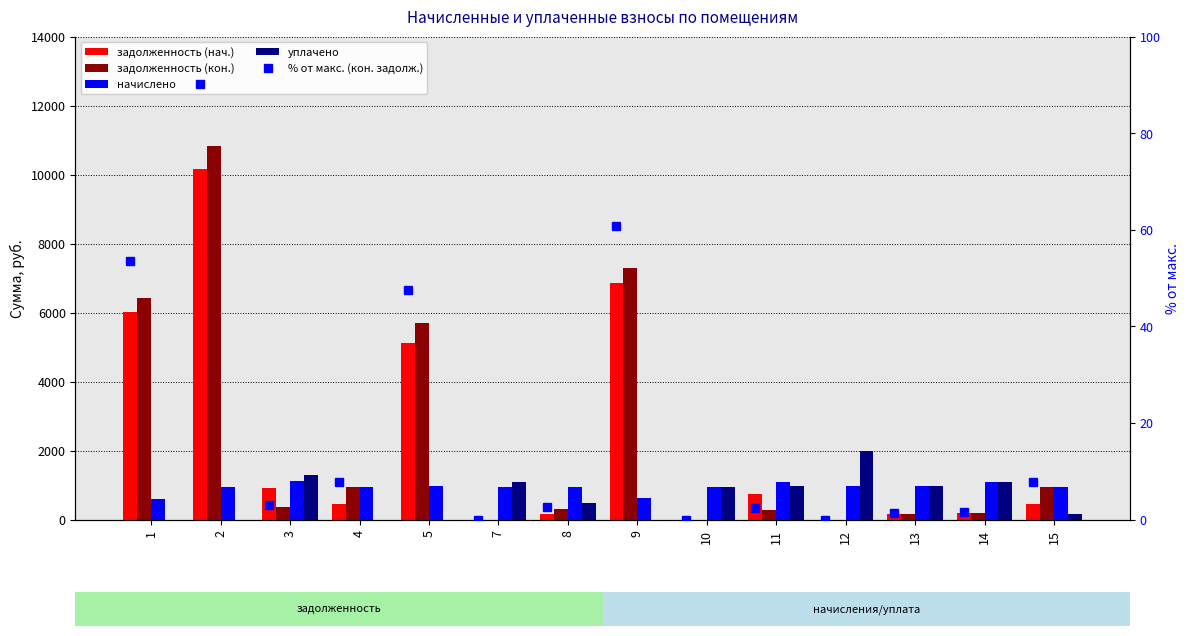

At which category is the sum across all series the highest?

2